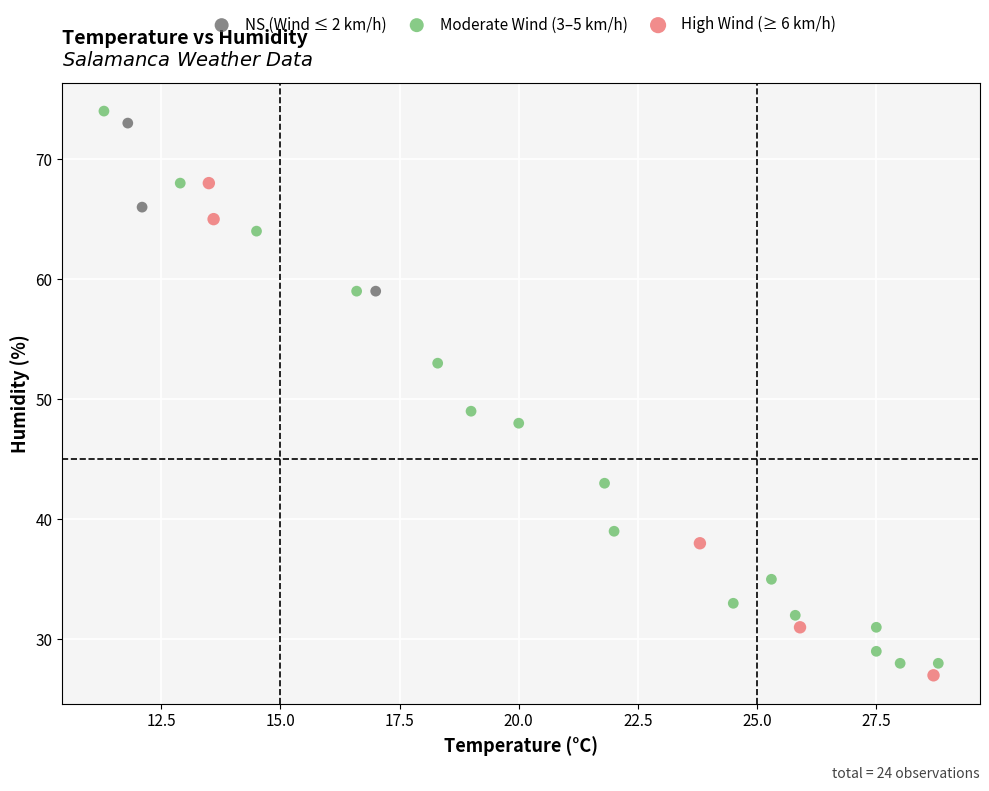

Which series has the widest spread of Y values?

Moderate Wind (3–5 km/h)